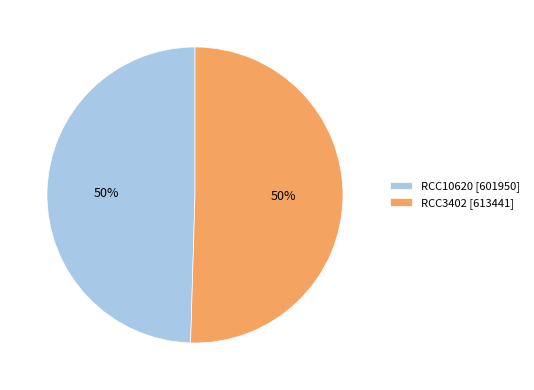

To the nearest percent, what portion does RCC10620 represent?

50%